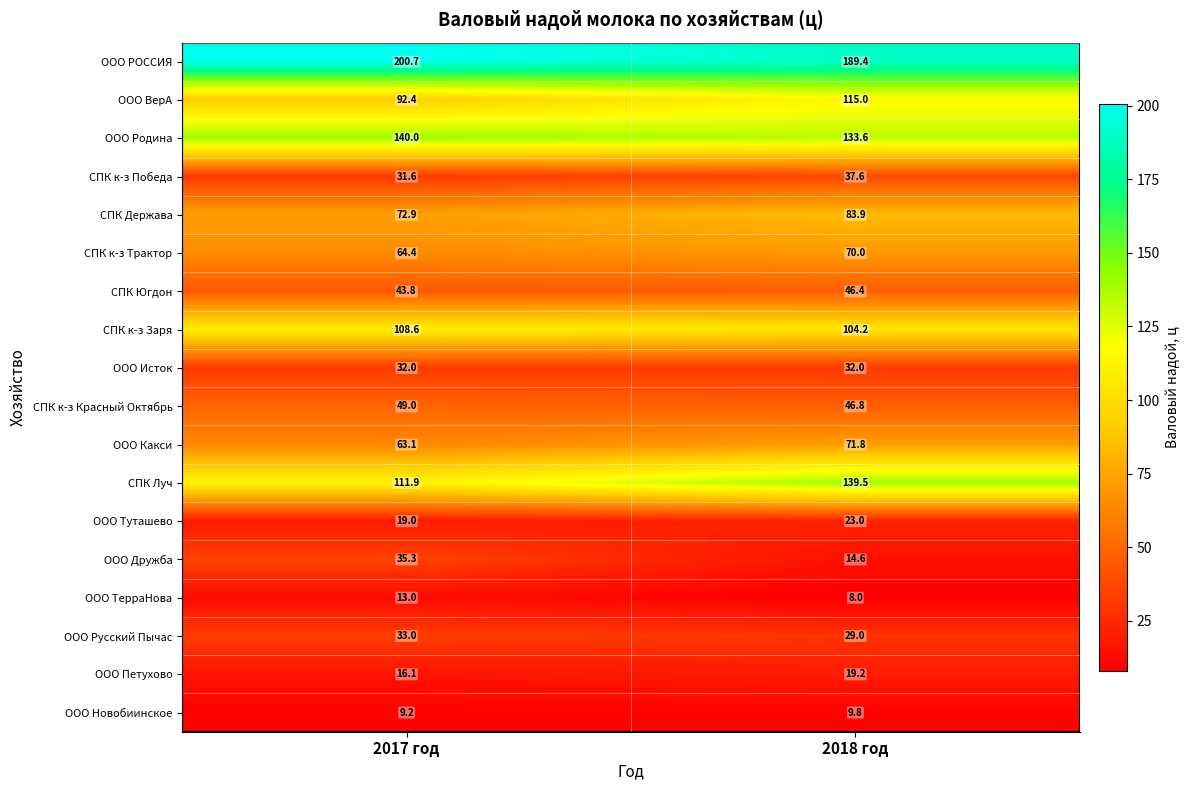

Which series has the largest range (max minus min)?

СПК Луч